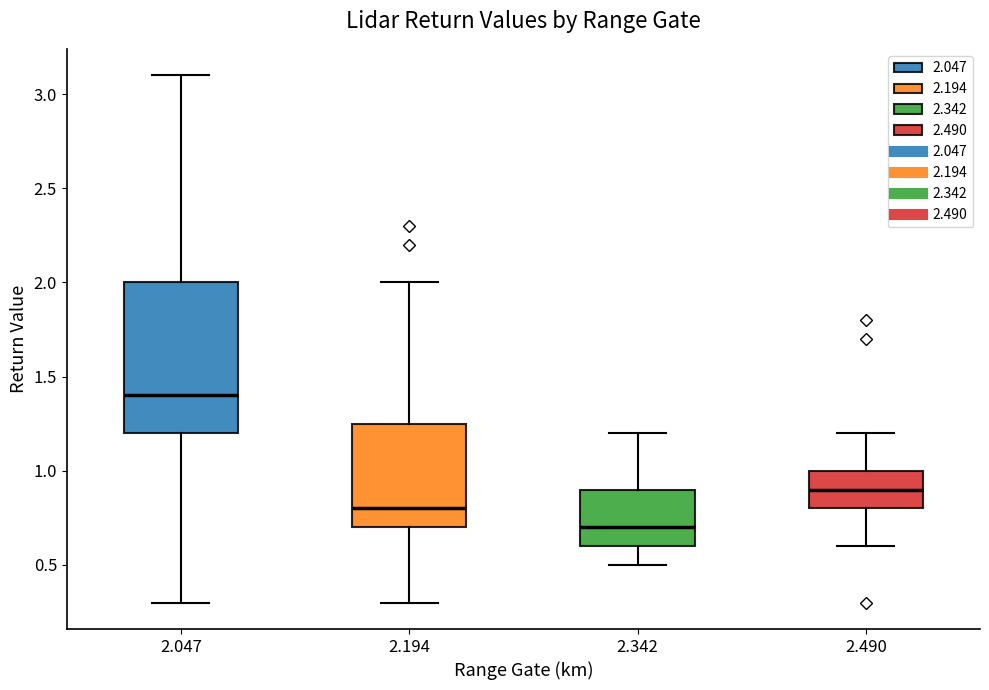

Reading left to right, read every box against the y-axis: the position of its median line, the range the box covers, and the ends of its whiskers. The values are not printed on the chart, so give them approximately, as read against the axis.

2.047: median 1.40, box 1.20 to 2.00, whiskers 0.30 to 3.10
2.194: median 0.80, box 0.70 to 1.25, whiskers 0.30 to 2.00
2.342: median 0.70, box 0.60 to 0.90, whiskers 0.50 to 1.20
2.490: median 0.90, box 0.80 to 1.00, whiskers 0.60 to 1.20